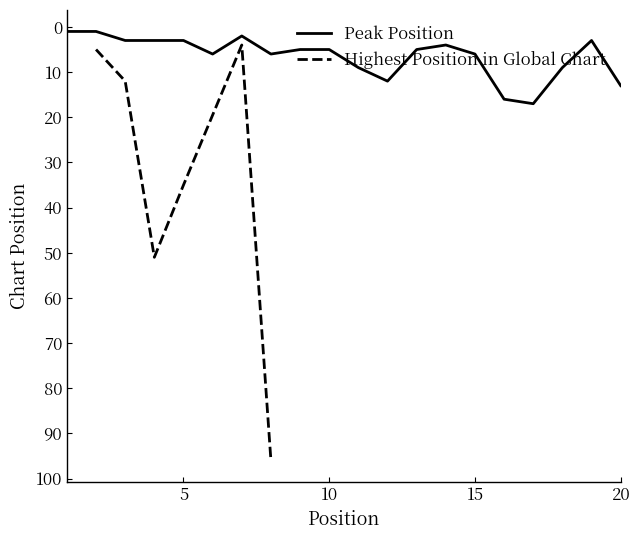

Is it true that the value at 20 is 20?

False